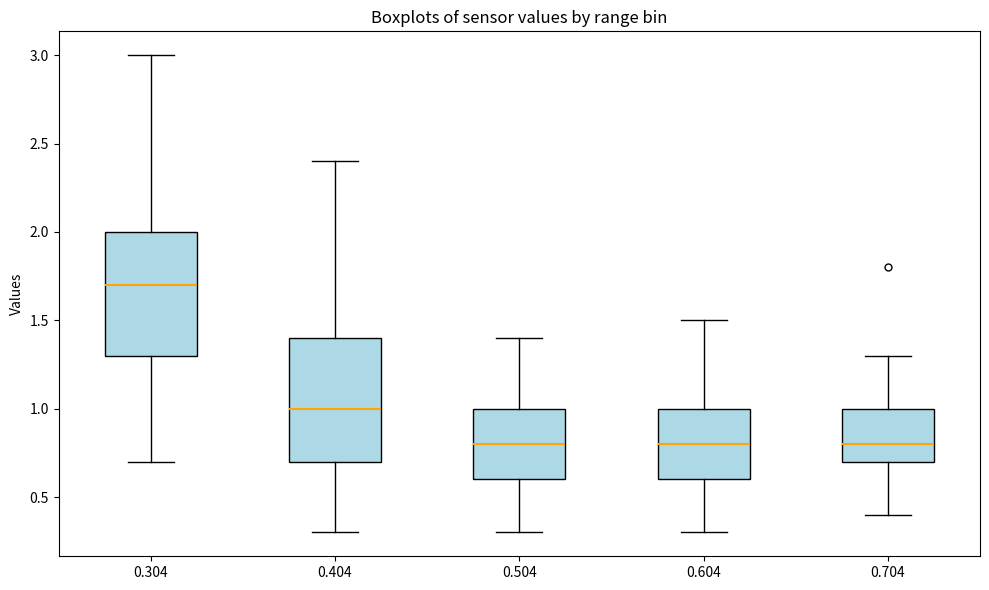

Where does the upper whisker of the box at x = 0.604 end on the y-axis? The values are not printed on the chart, so give them approximately, as read against the axis.

1.5